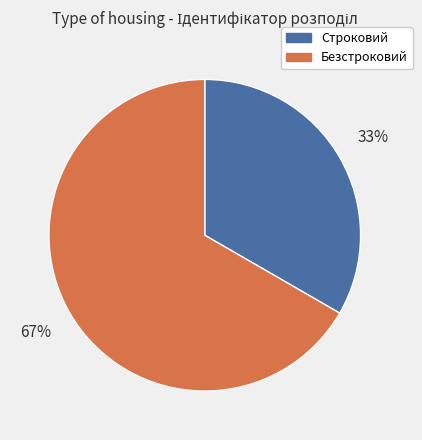

Rank the categories by value from highest to lowest.

Безстроковий, Строковий